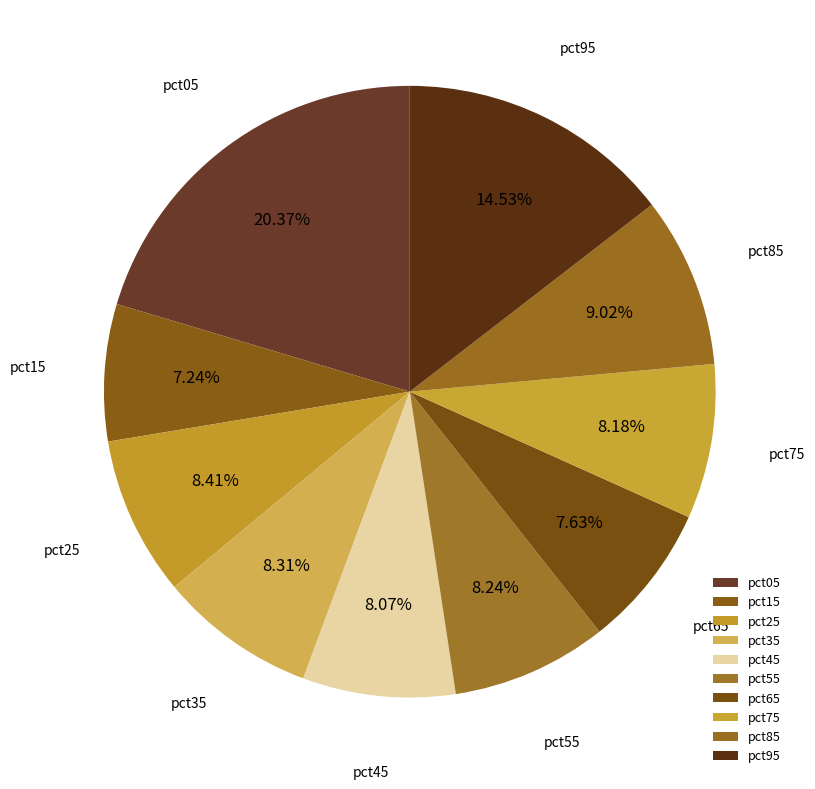

The pct65 slice represents 15% of the pie. True or false?

False